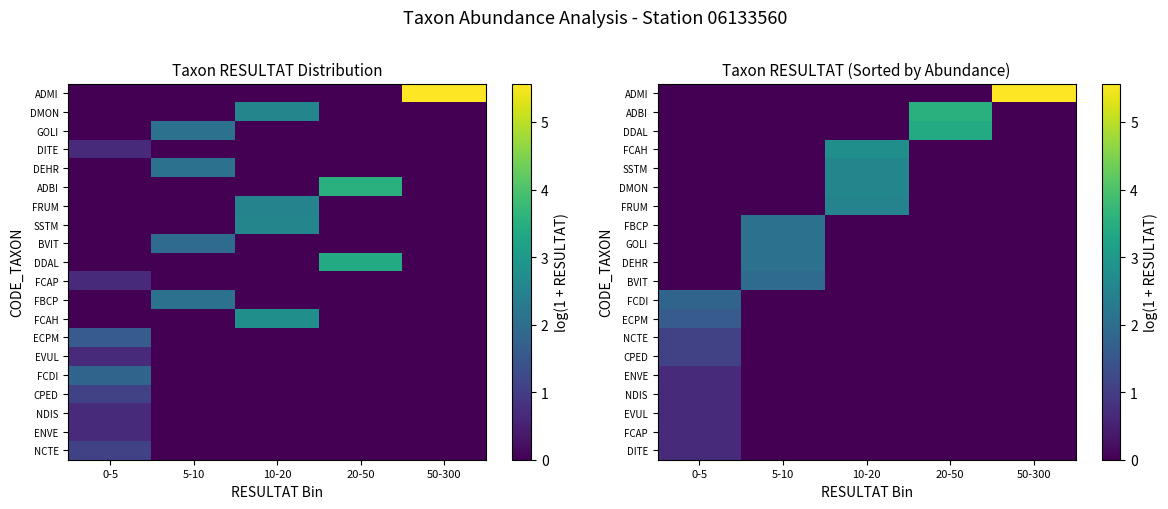

What is the total value across all series at 10-20?

10.4